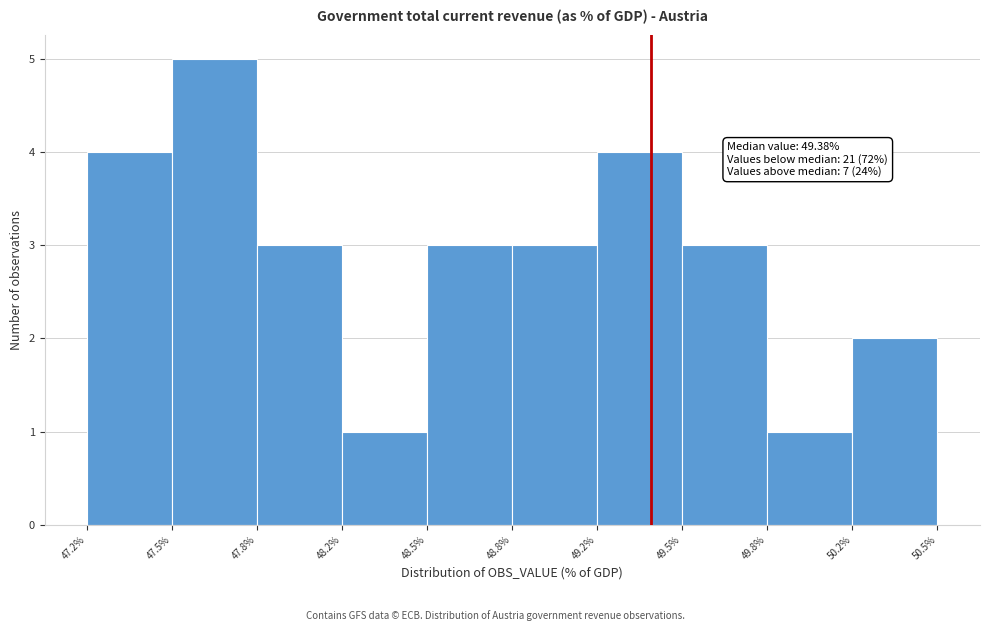

Which range on the x-axis has the tallest bar?

47.5% to 47.8%